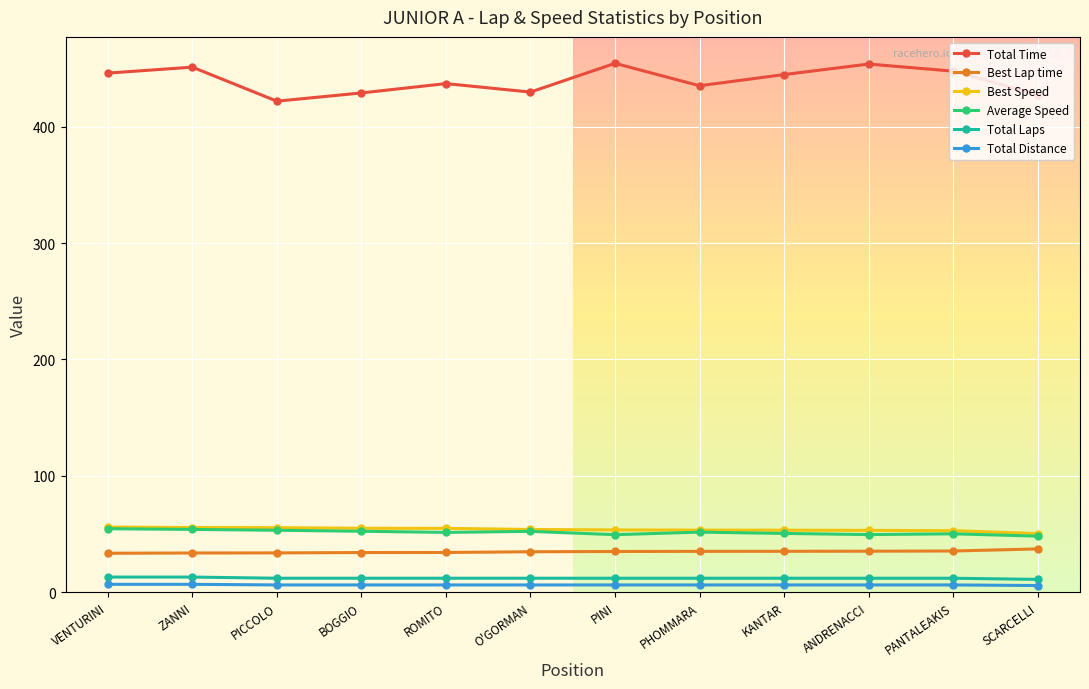

How many series are shown in this chart?

6